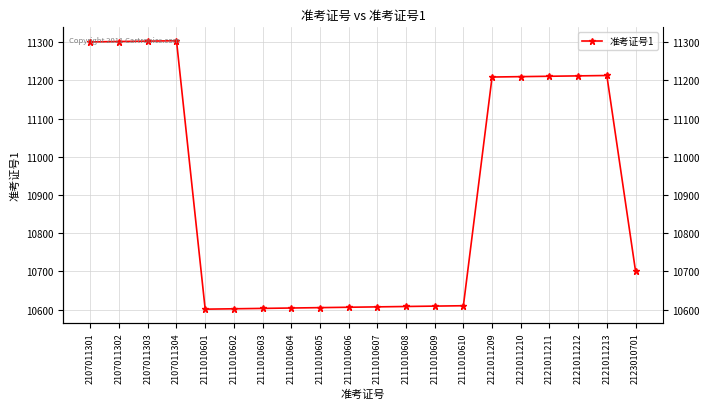

True or false: the data shows 5848 at 2107011303.

False